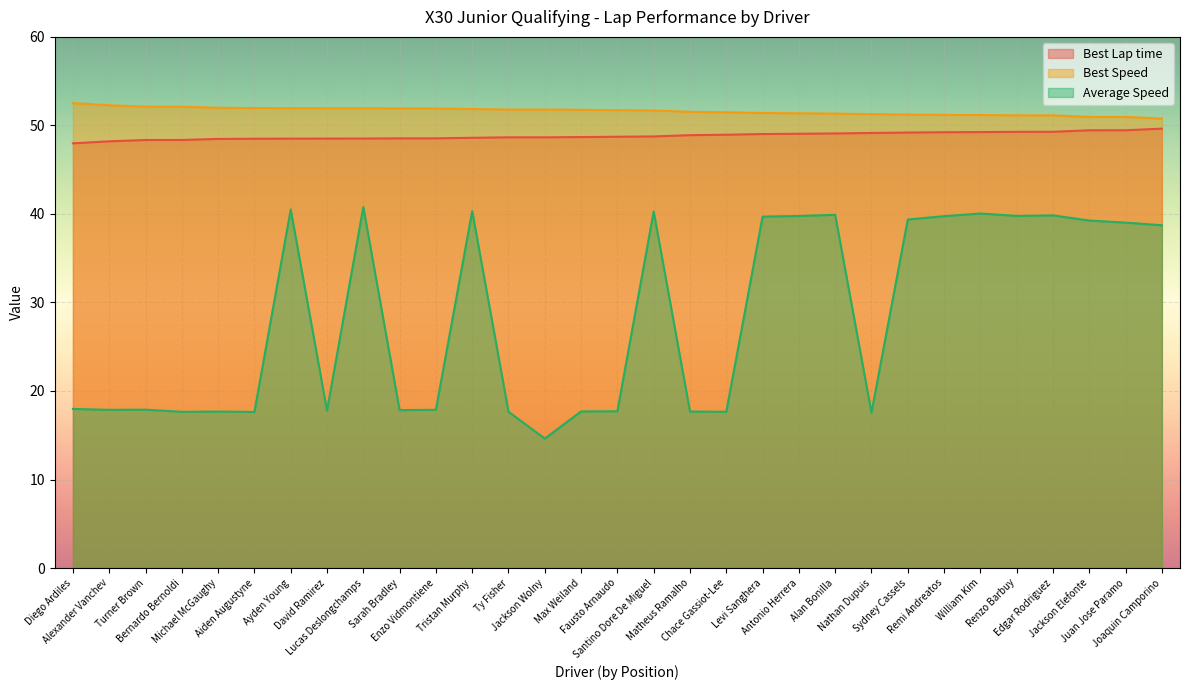

True or false: Best Lap time and Best Speed intersect in this chart.

False